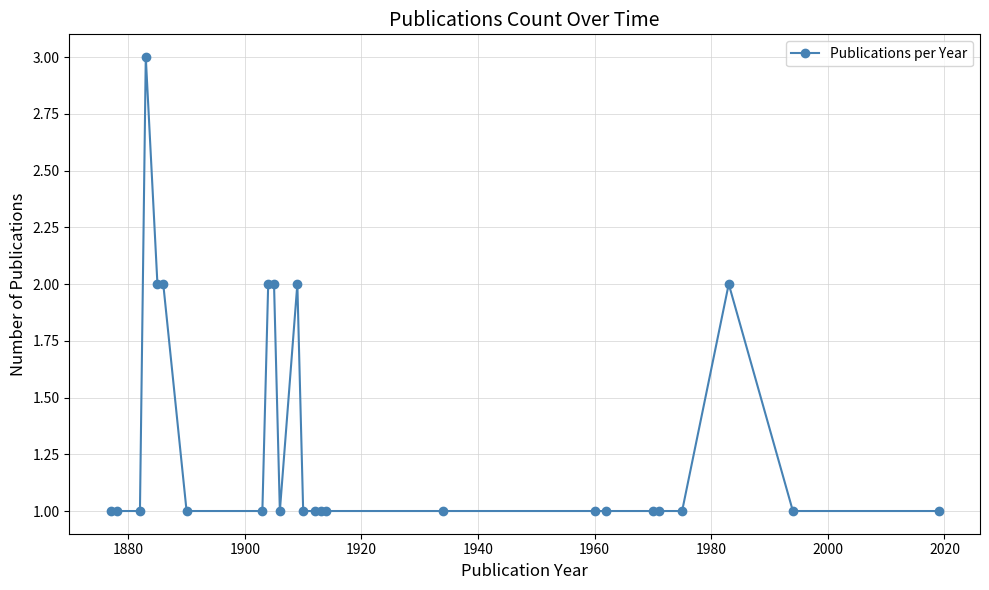

How many distinct data groups are displayed?

1